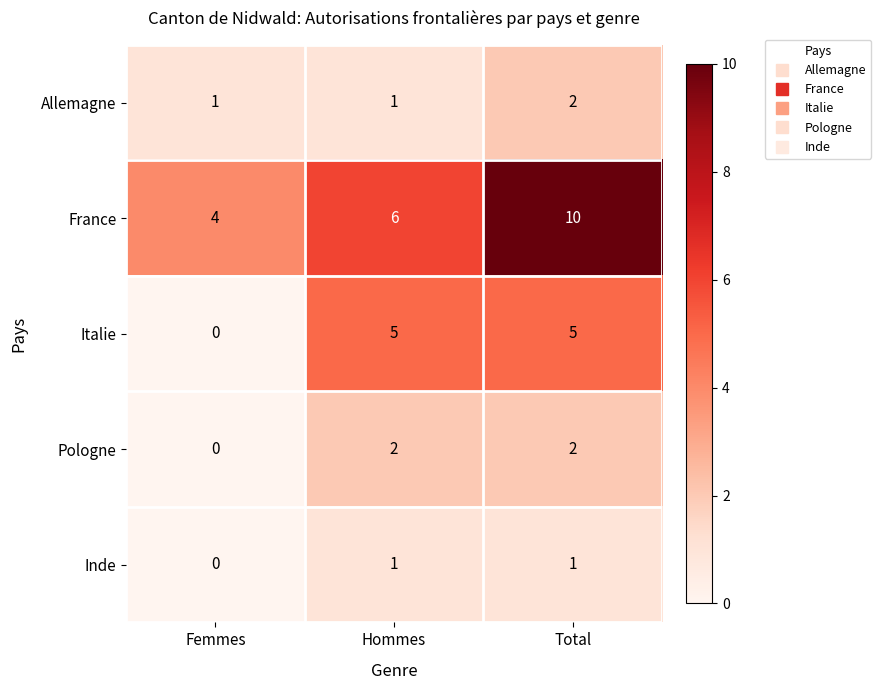

The Italie series shows 0 at Femmes. True or false?

True